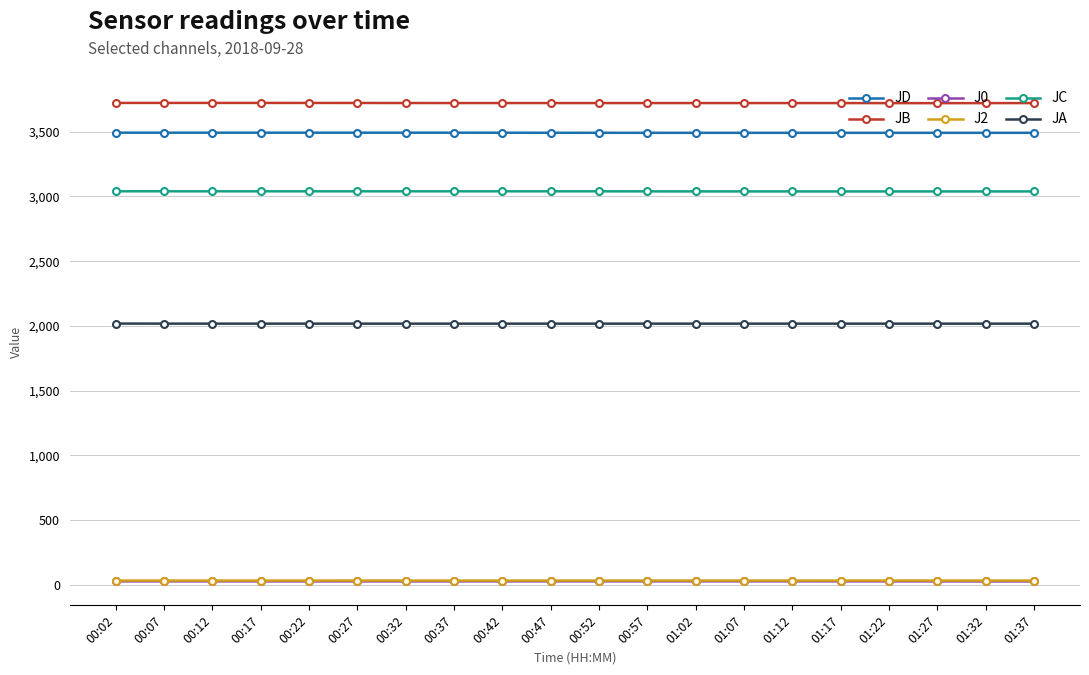

What is the total value across all series at 01:37?

12326.1